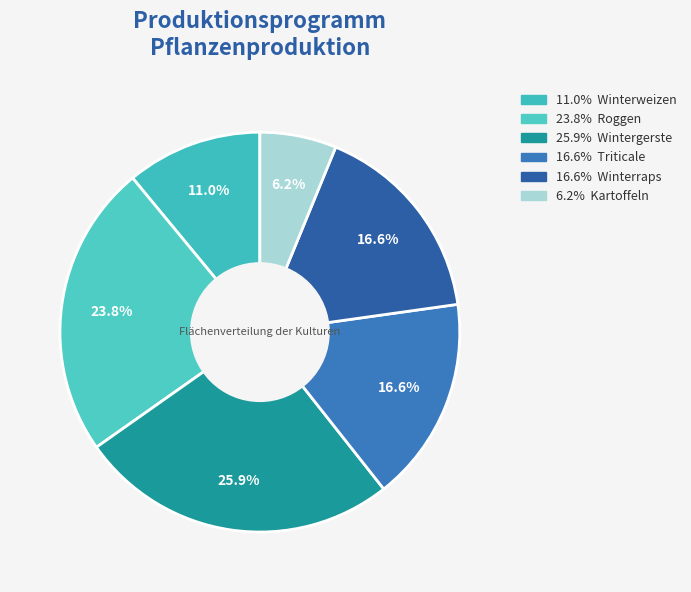

Count the number of slices in the pie.

6